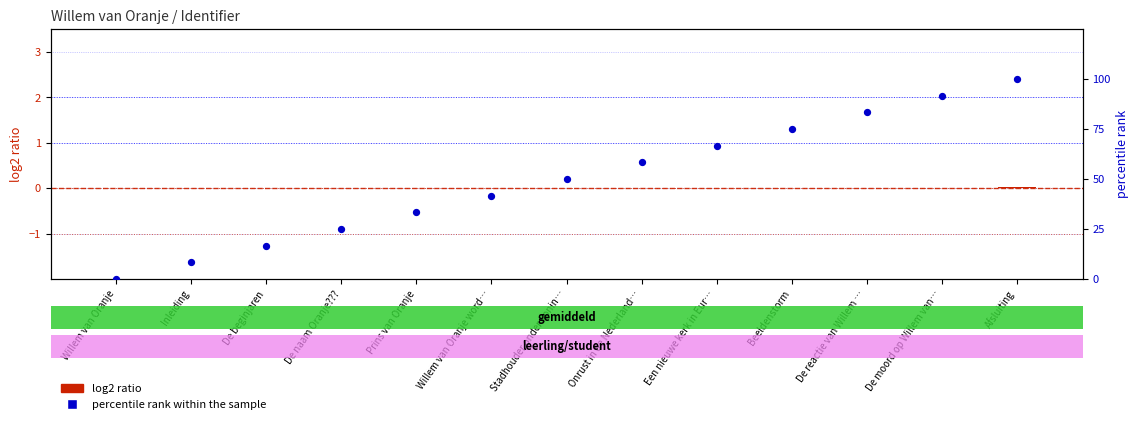

Is the value of log2 ratio at Willem van Oranje word… greater than the value of percentile rank within the sample at Een nieuwe kerk in Eur…?

No